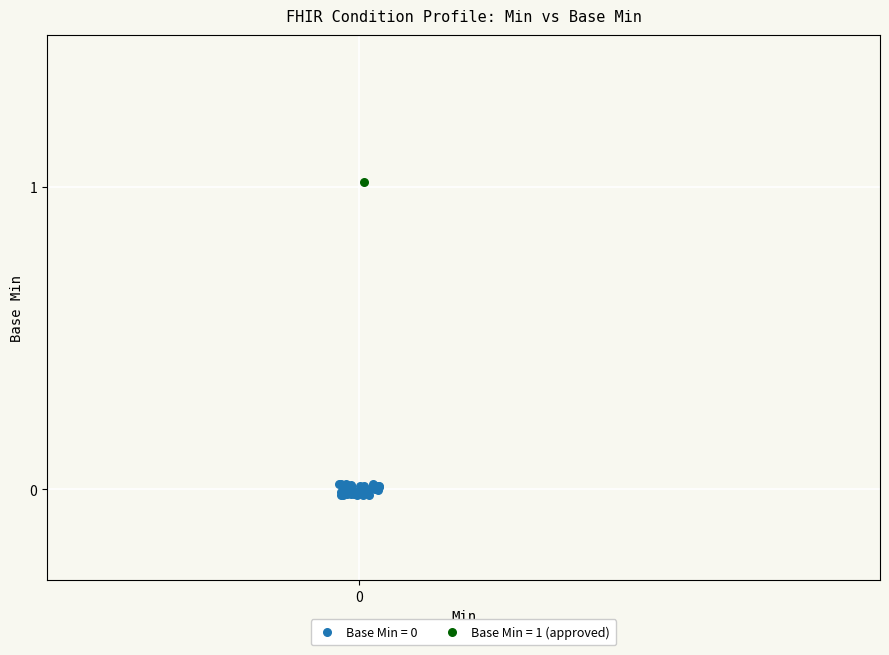

Which series reaches the maximum Y coordinate?

Base Min = 1 (approved)